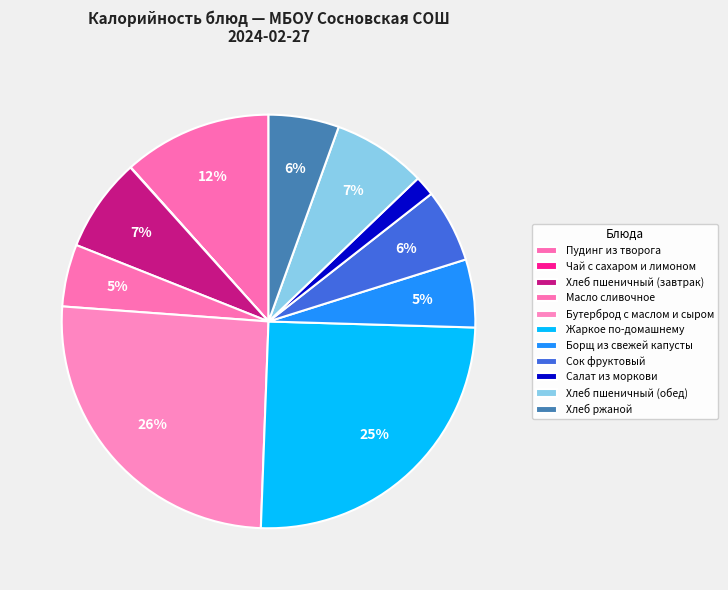

Rank the categories by value from highest to lowest.

Бутерброд с маслом и сыром, Жаркое по-домашнему, Пудинг из творога, Хлеб пшеничный (завтрак), Хлеб пшеничный (обед), Сок фруктовый, Хлеб ржаной, Борщ из свежей капусты, Масло сливочное, Салат из моркови, Чай с сахаром и лимоном